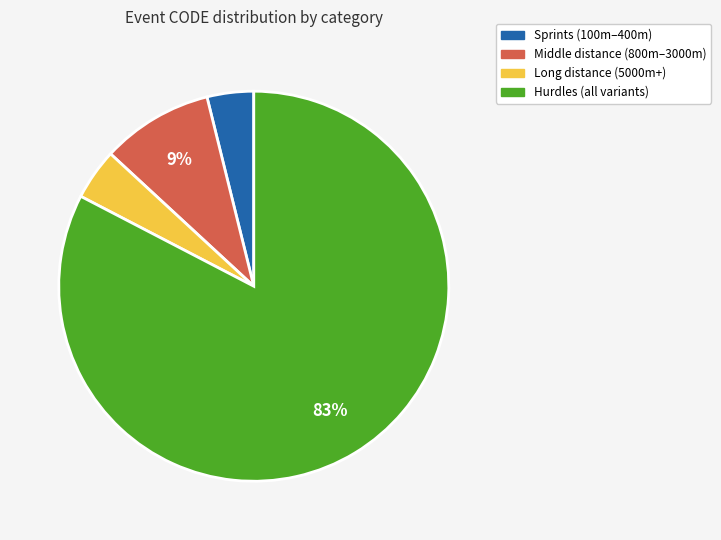

Does any single category account for the majority?

Yes